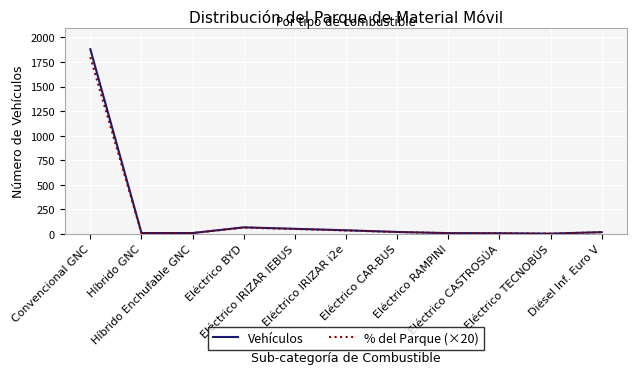

What is the minimum value shown in the chart?

1.0